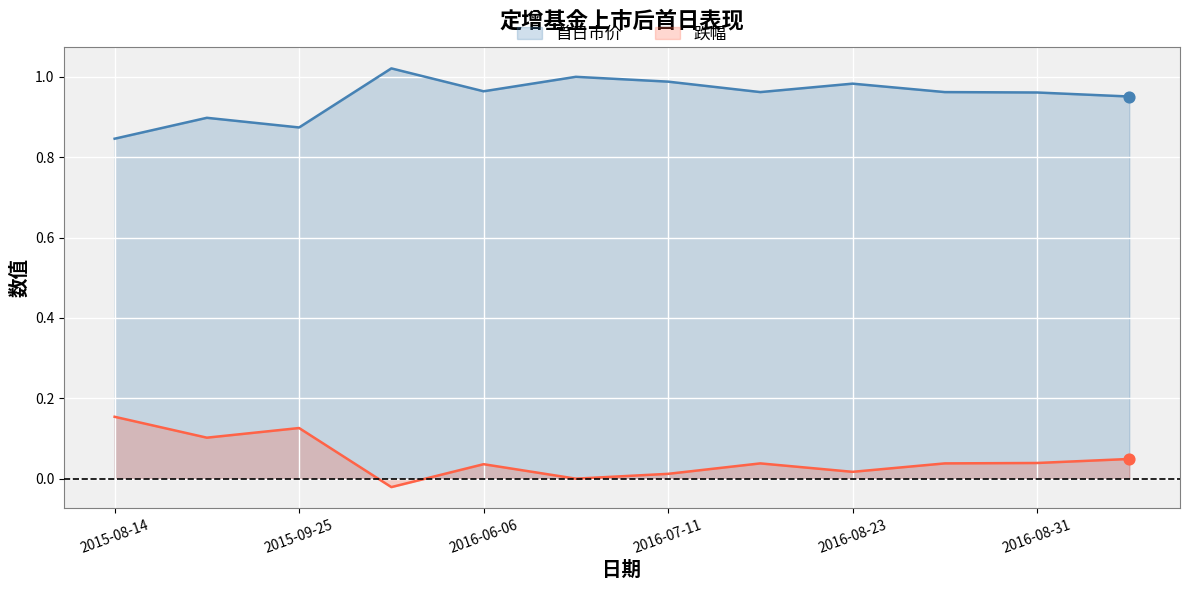

What is the total value across all series at 2015-09-15?

1.0